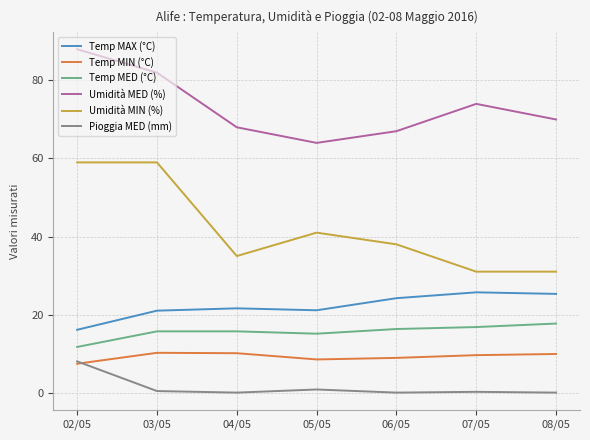

What is the difference between the Umidità MIN (%) values at 02/05 and 04/05?

24.0